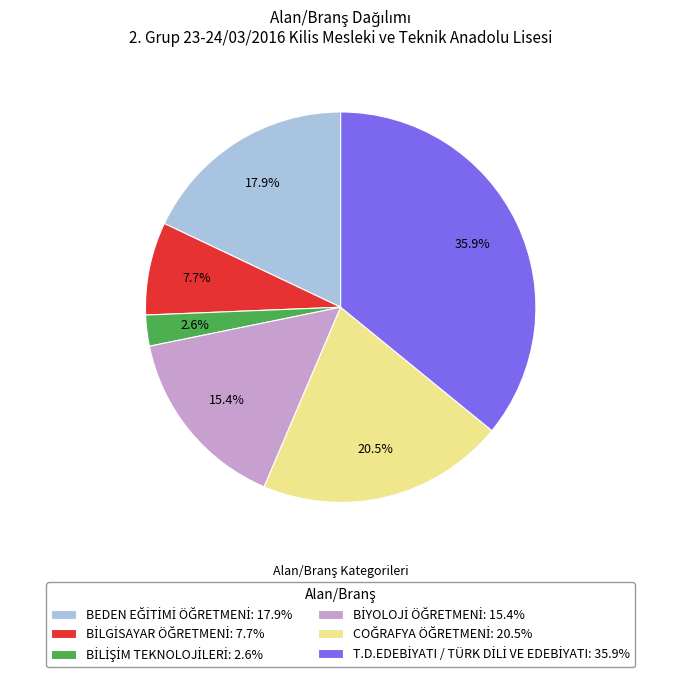

Is there a majority slice in this chart?

No